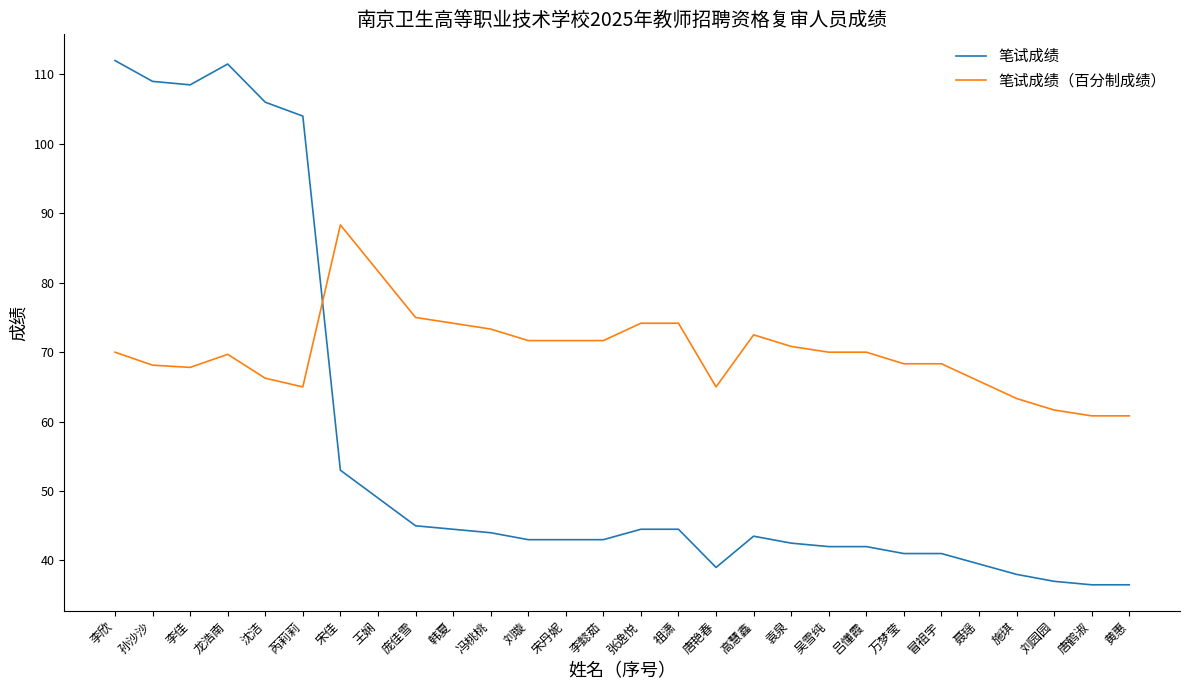

What is the minimum value shown in the chart?

36.5